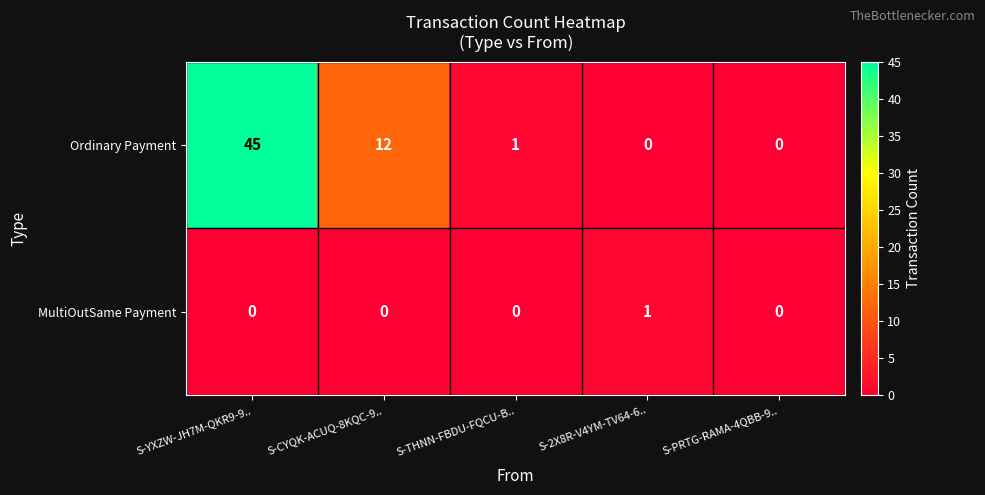

How many distinct data groups are displayed?

2